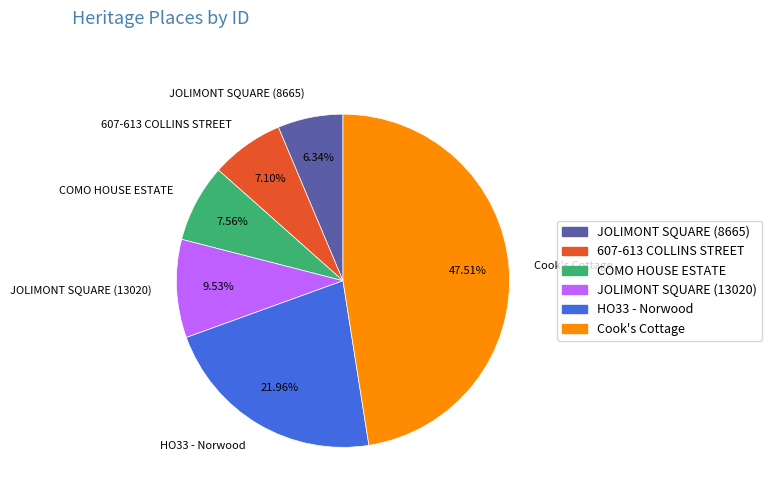

To the nearest percent, what portion does COMO HOUSE ESTATE represent?

8%